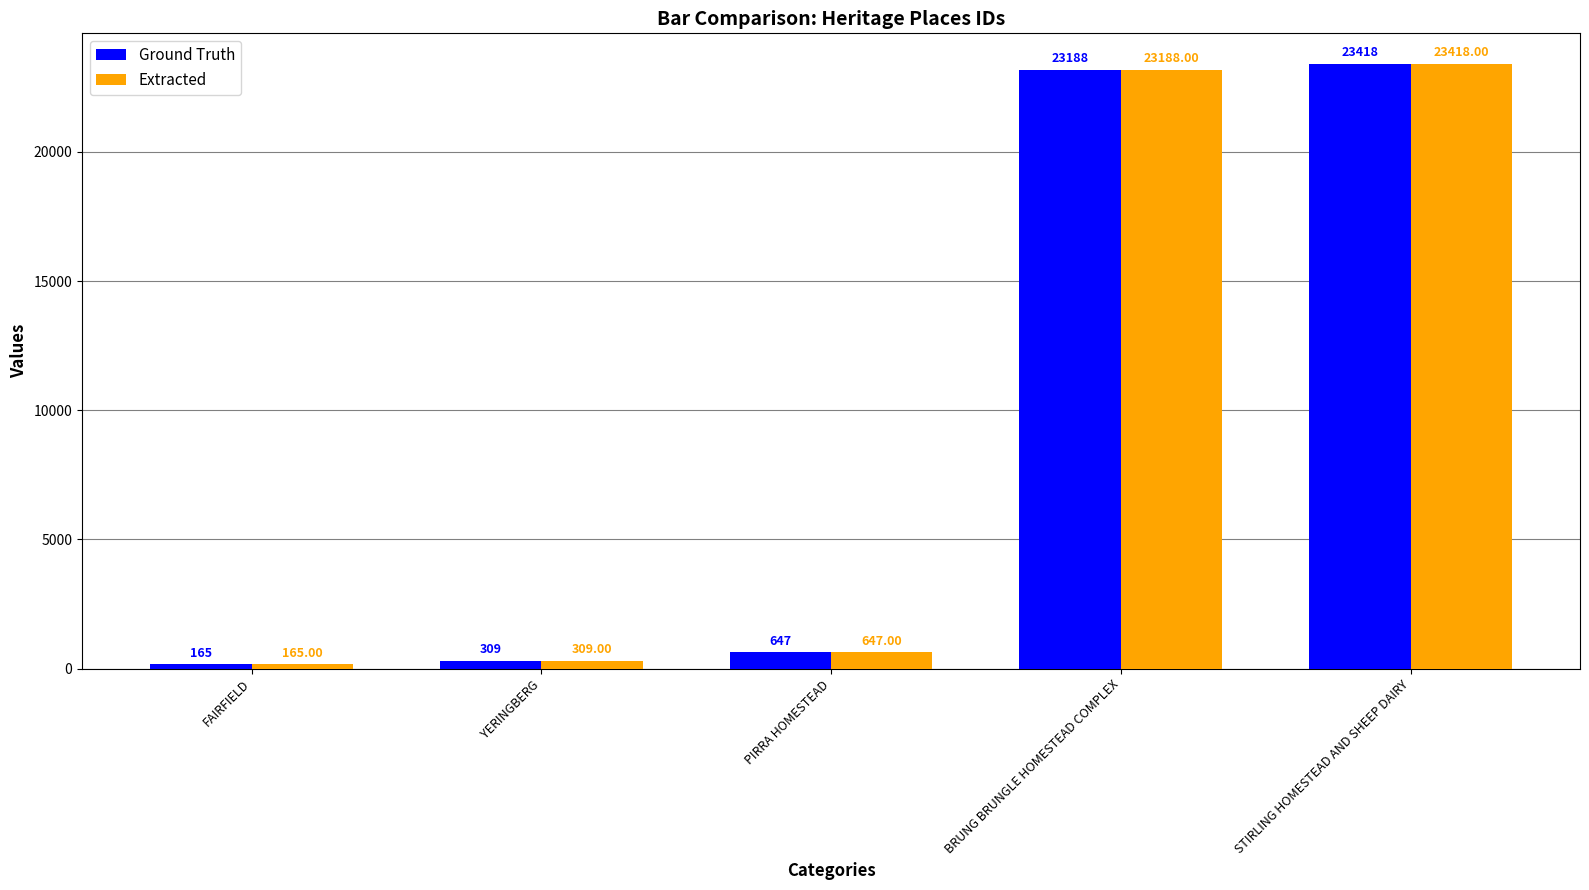

Rank the categories by Ground Truth value from lowest to highest.

FAIRFIELD, YERINGBERG, PIRRA HOMESTEAD, BRUNG BRUNGLE HOMESTEAD COMPLEX, STIRLING HOMESTEAD AND SHEEP DAIRY